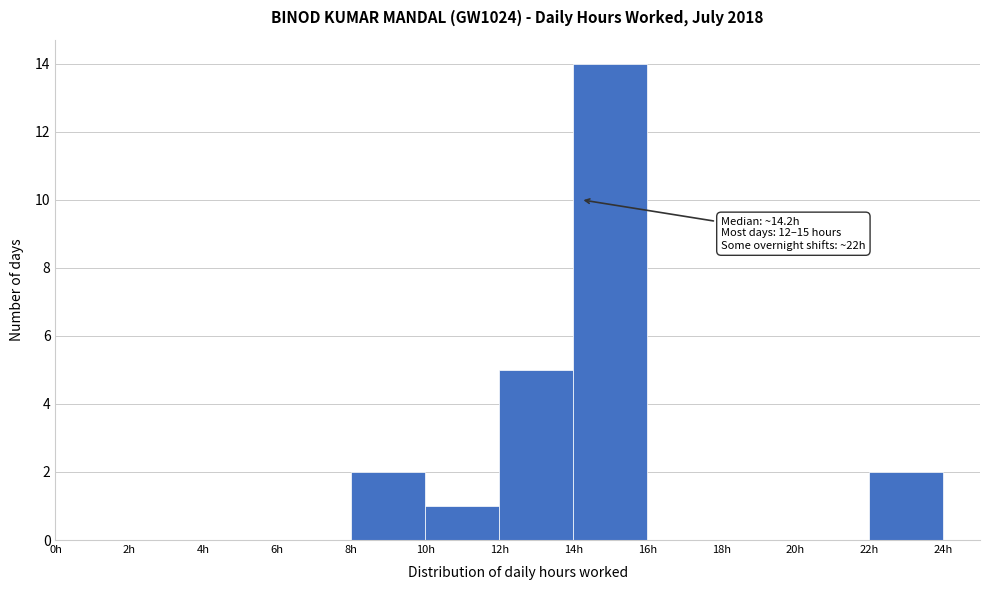

Which range on the x-axis has the tallest bar?

14 to 16